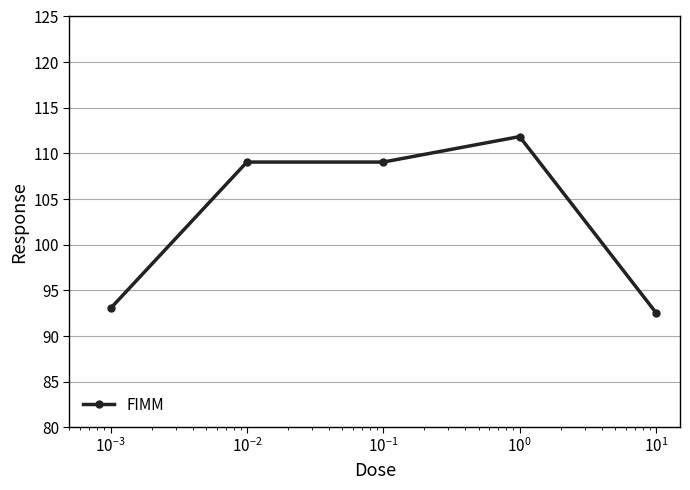

True or false: the data has more than 2 interior local peaks.

False